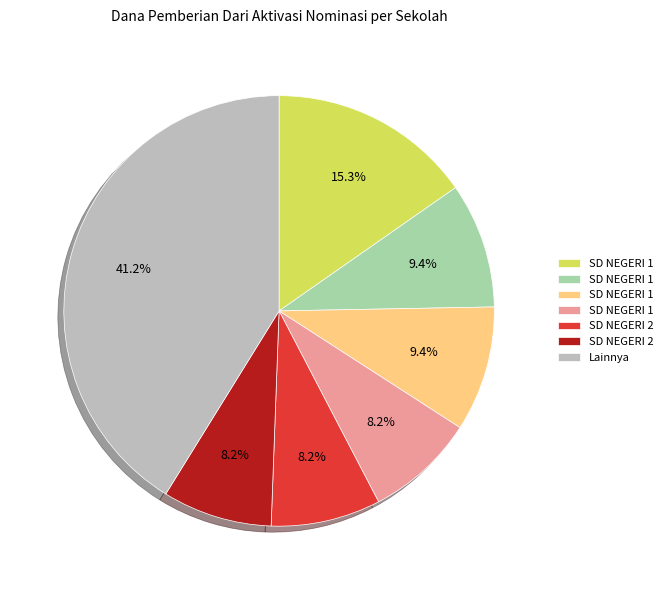

How many slices are in this pie chart?

7